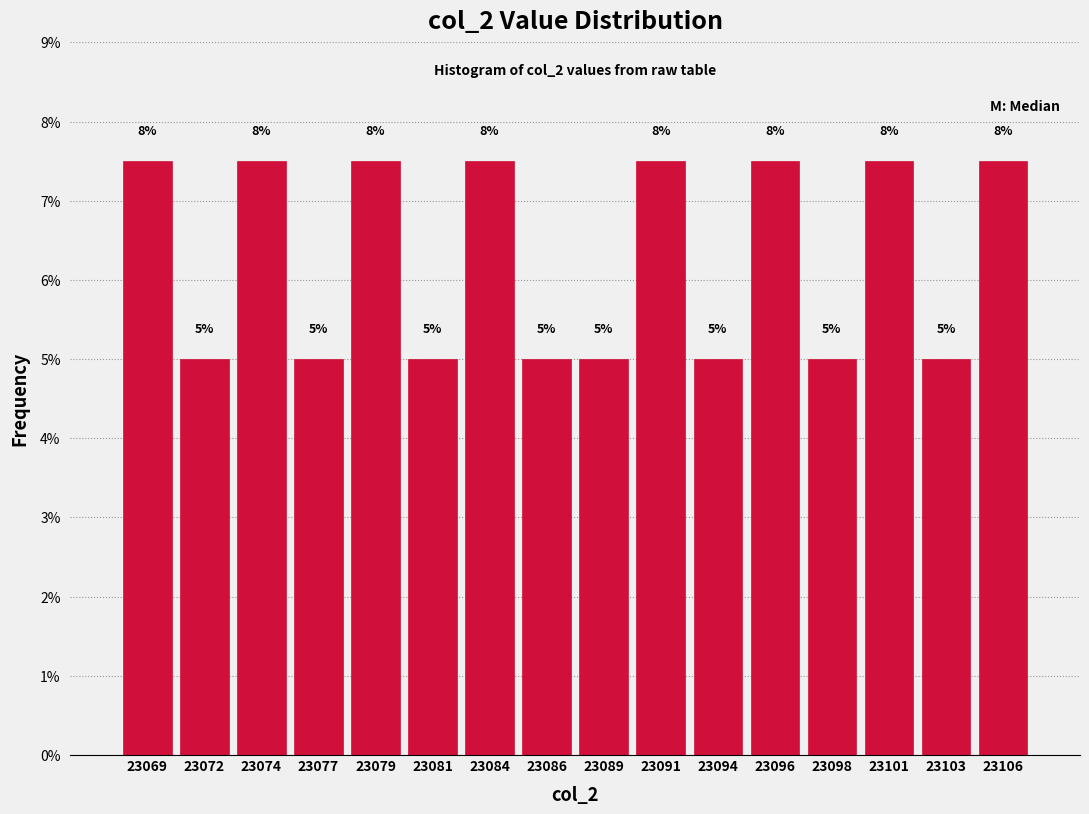

What value does the data have at 23101?

7.5